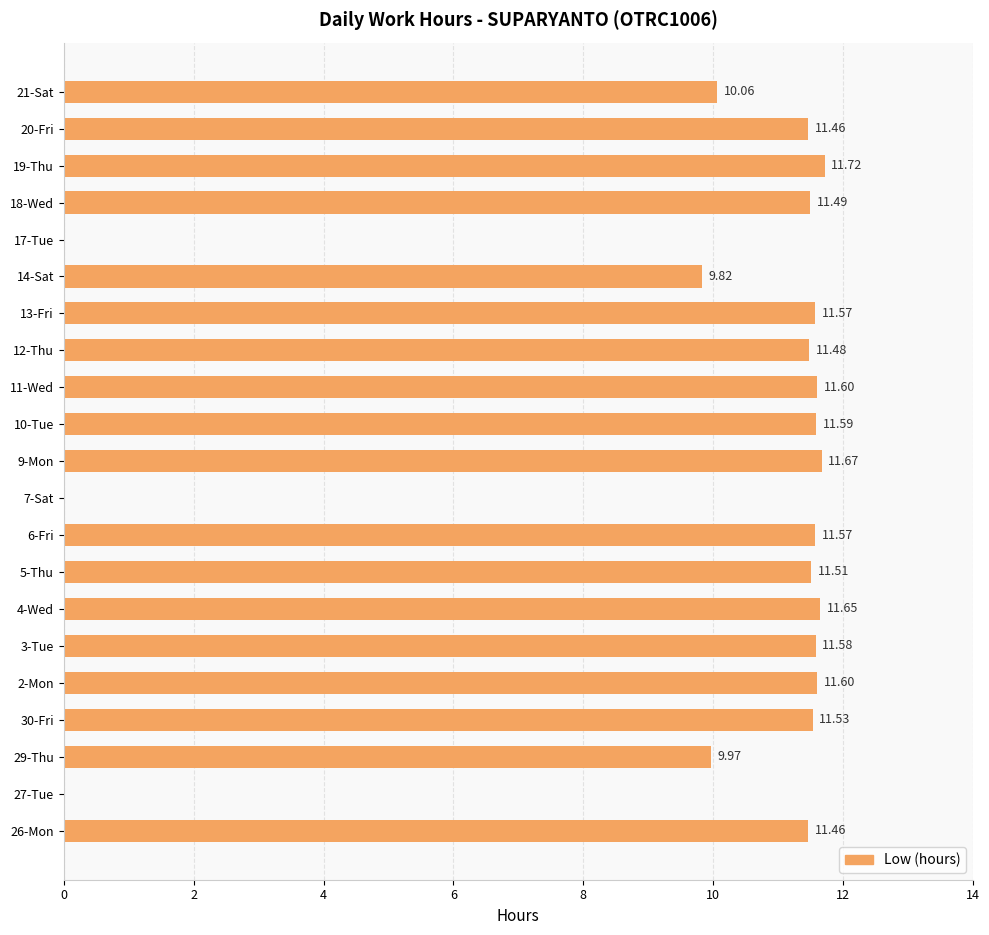

Count the number of values greater than 11.

15